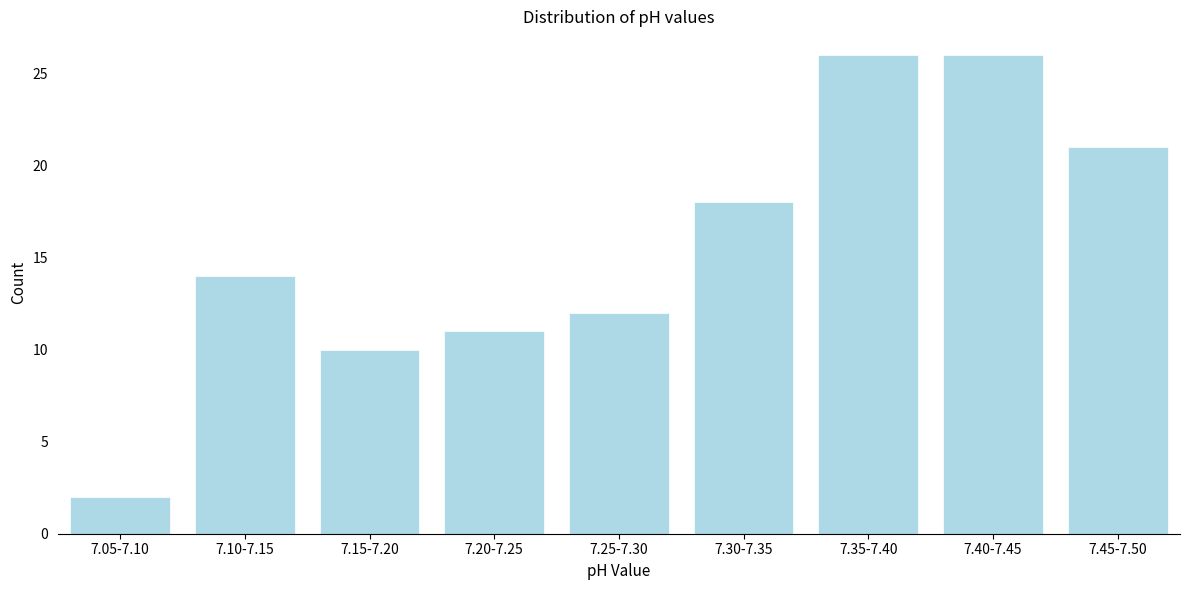

Reading right to left, extract all data points from this chart.

7.45-7.50=21	7.40-7.45=26	7.35-7.40=26	7.30-7.35=18	7.25-7.30=12	7.20-7.25=11	7.15-7.20=10	7.10-7.15=14	7.05-7.10=2